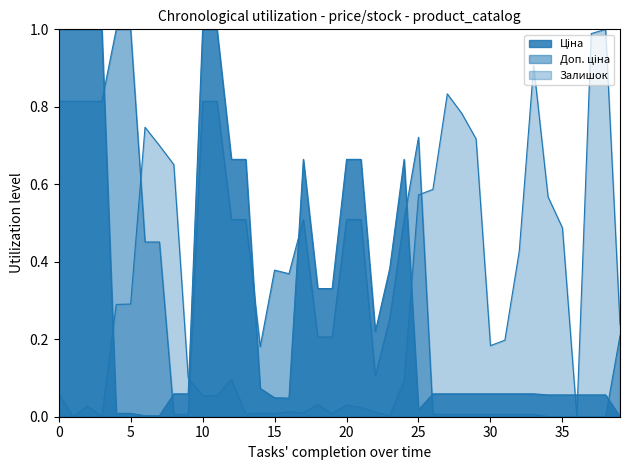

What are all the series names shown in the legend?

Ціна, Доп. ціна, Залишок